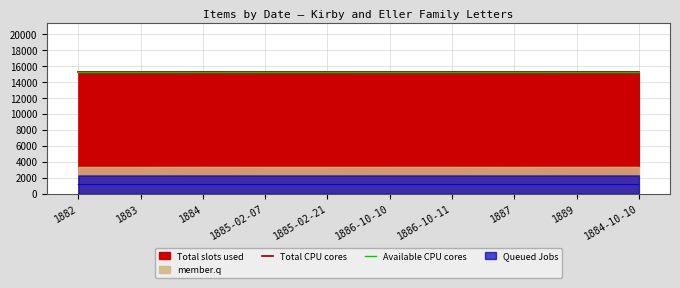

Is it true that Total CPU cores equals 15274 at 1887?

True